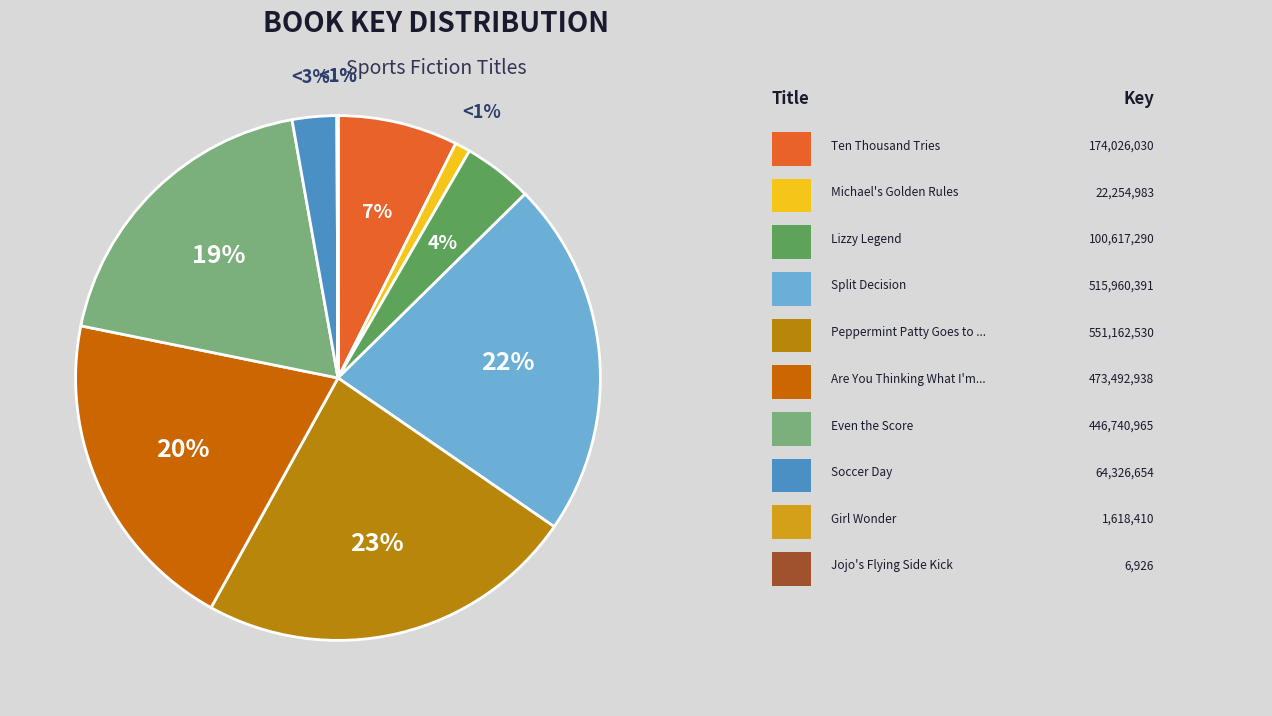

Is Peppermint Patty Goes to Camp the majority of the pie?

No